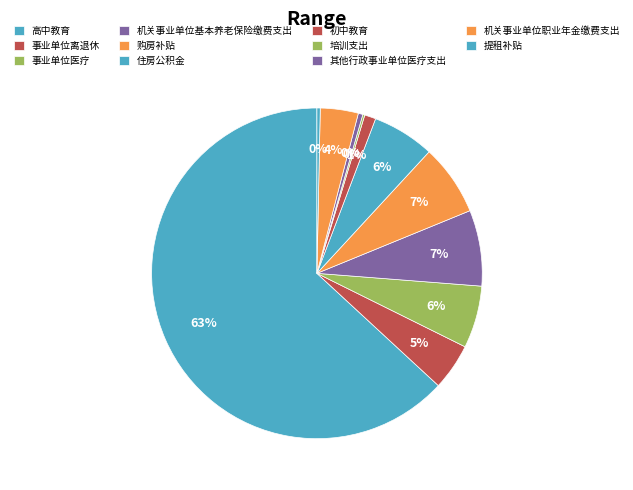

To the nearest percent, what is the difference between the 提租补贴 and 初中教育 slice percentages?

1%